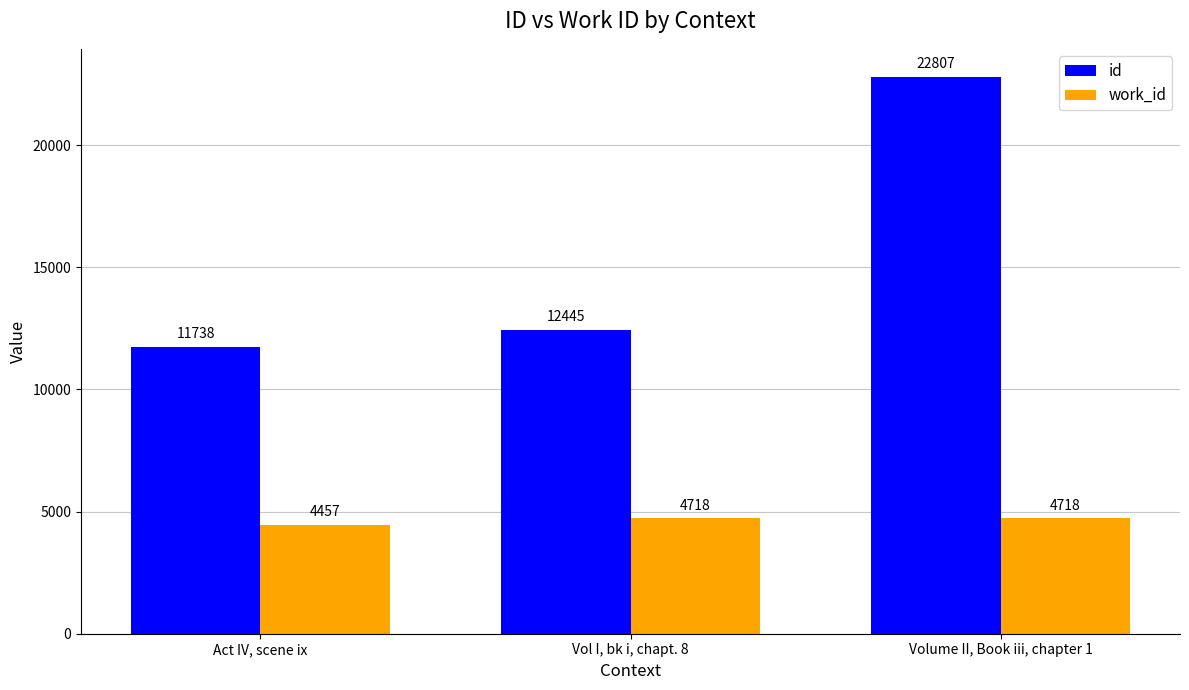

What is the total value across all series at Vol I, bk i, chapt. 8?

17163